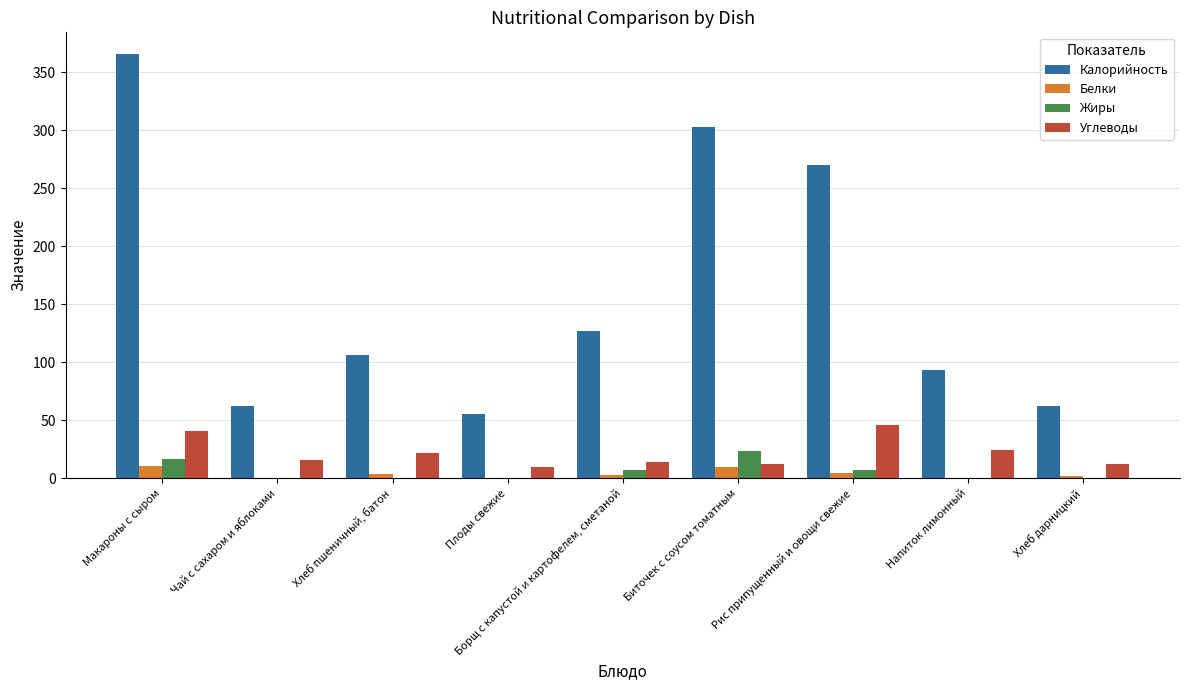

What is the sum of all Жиры values?

55.2